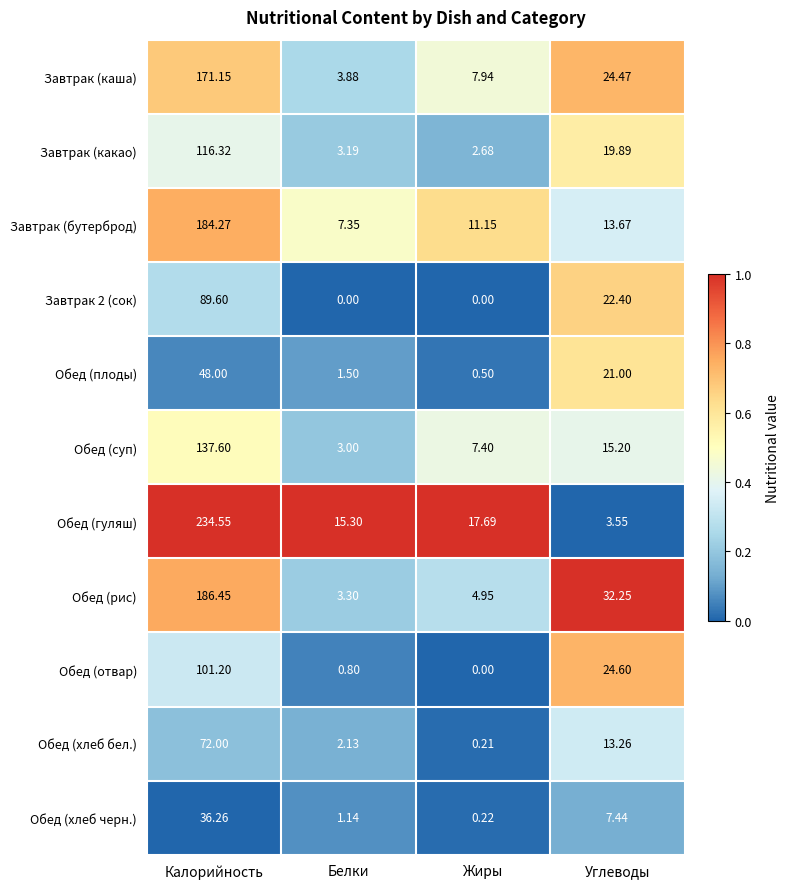

What is the difference between the highest and lowest values at Жиры?

17.7